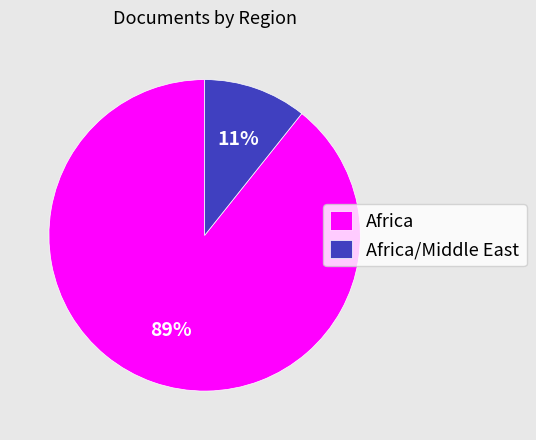

Combined, do Africa and Africa/Middle East account for over 50%?

Yes